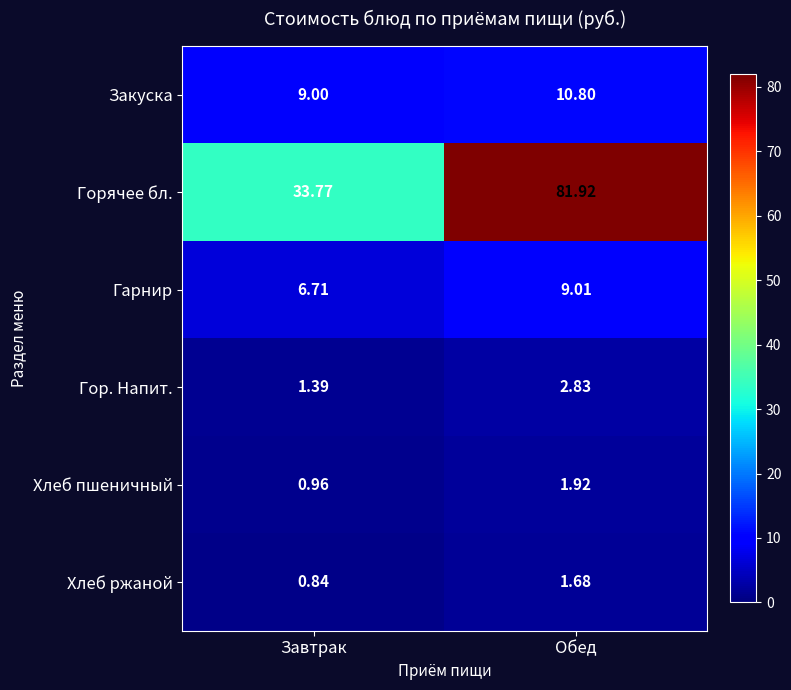

At which label does Горячее бл. reach its peak?

Обед